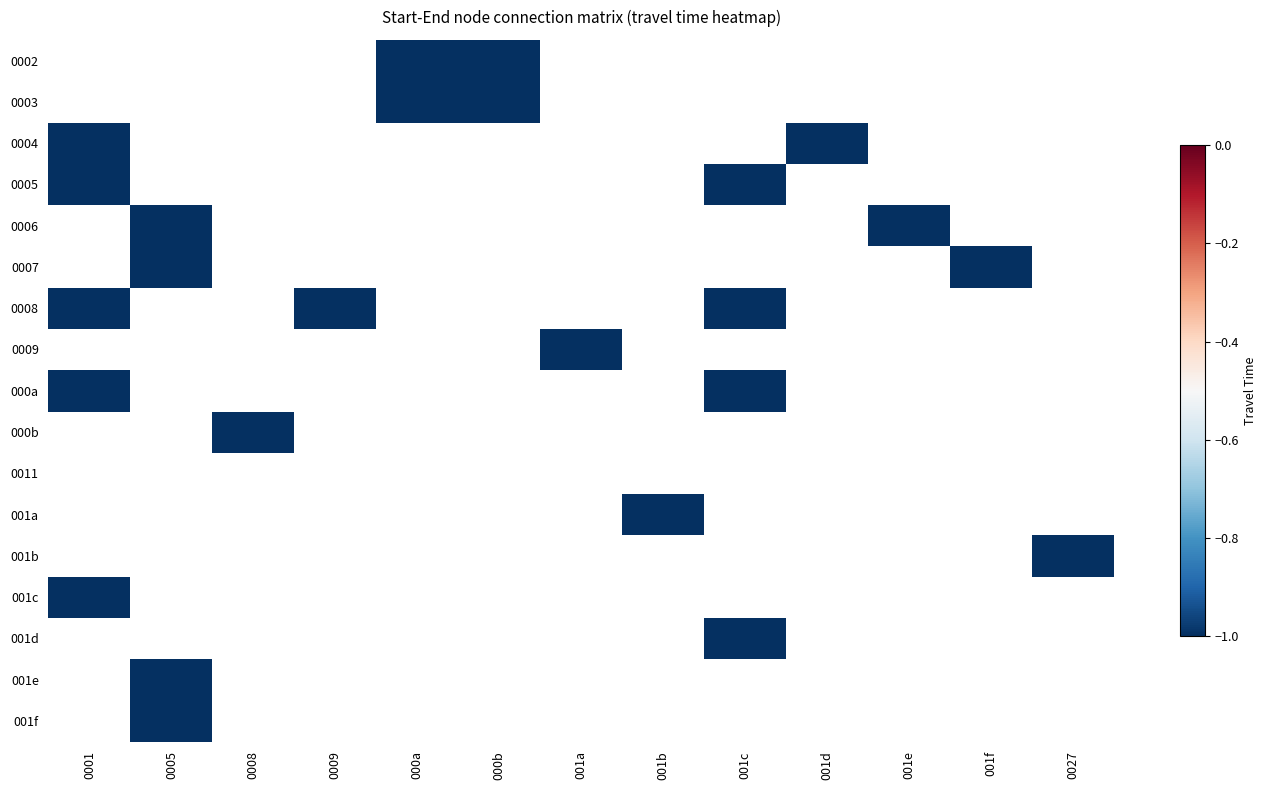

What is the lowest value of the 0004 series?

-1.0